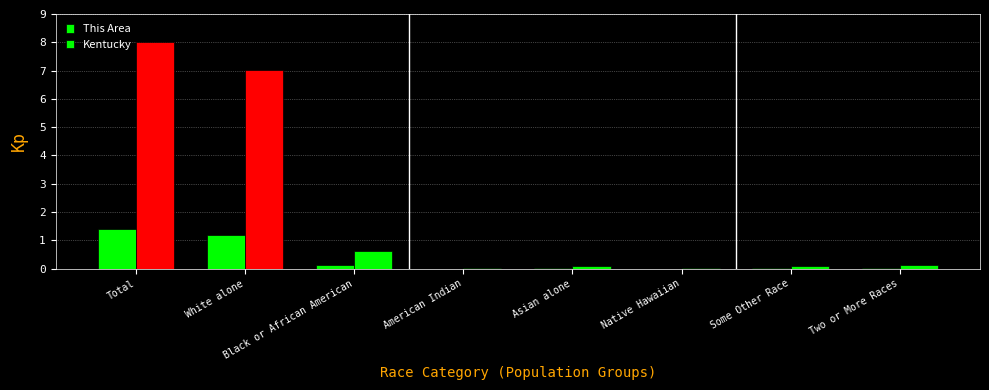

What is the label of the 3rd bar from the left?

Black or African American